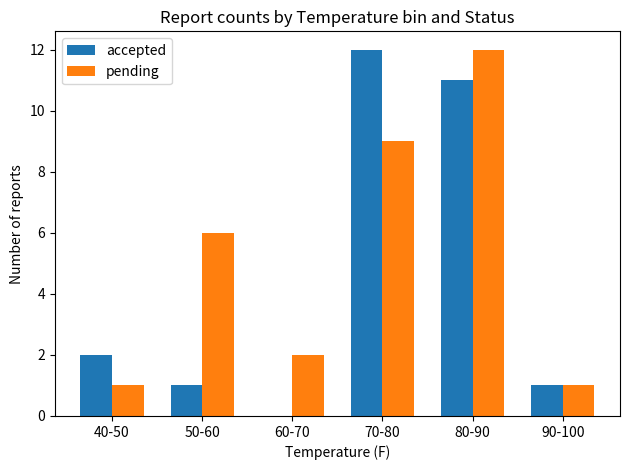

What is the greatest value displayed?

12